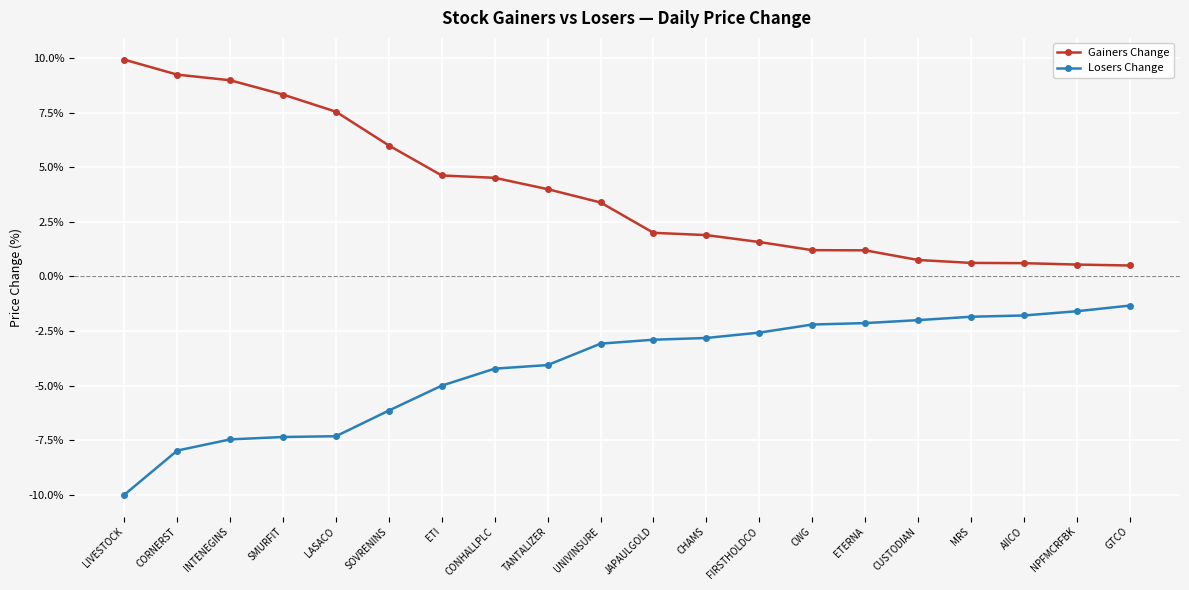

Reading left to right, transcribe all the data shown in this chart.

Gainers Change: LIVESTOCK=0.1	CORNERST=0.1	INTENEGINS=0.1	SMURFIT=0.1	LASACO=0.1	SOVRENINS=0.1	ETI=0.0	CONHALLPLC=0.0	TANTALIZER=0.0	UNIVINSURE=0.0	JAPAULGOLD=0.0	CHAMS=0.0	FIRSTHOLDCO=0.0	CWG=0.0	ETERNA=0.0	CUSTODIAN=0.0	MRS=0.0	AIICO=0.0	NPFMCRFBK=0.0	GTCO=0.0
Losers Change: LIVESTOCK=-0.1	CORNERST=-0.1	INTENEGINS=-0.1	SMURFIT=-0.1	LASACO=-0.1	SOVRENINS=-0.1	ETI=-0.1	CONHALLPLC=-0.0	TANTALIZER=-0.0	UNIVINSURE=-0.0	JAPAULGOLD=-0.0	CHAMS=-0.0	FIRSTHOLDCO=-0.0	CWG=-0.0	ETERNA=-0.0	CUSTODIAN=-0.0	MRS=-0.0	AIICO=-0.0	NPFMCRFBK=-0.0	GTCO=-0.0